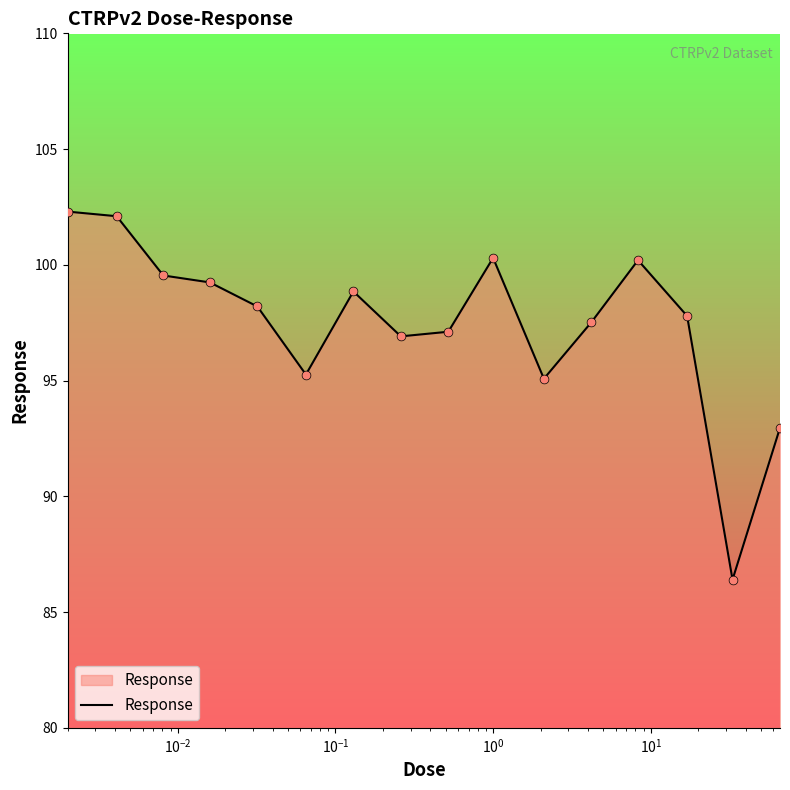

What is the maximum value shown in the chart?

102.3